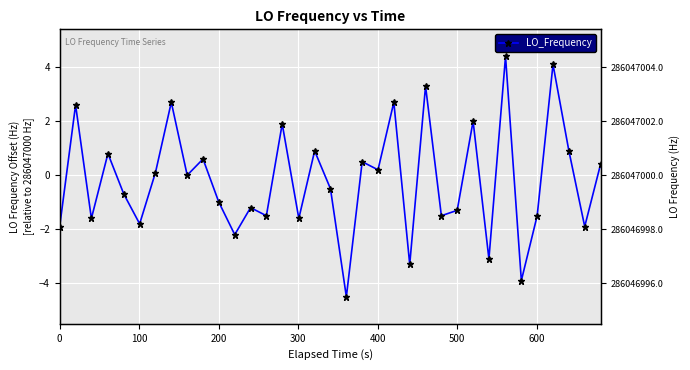

What is the sum of all values?

-6.9